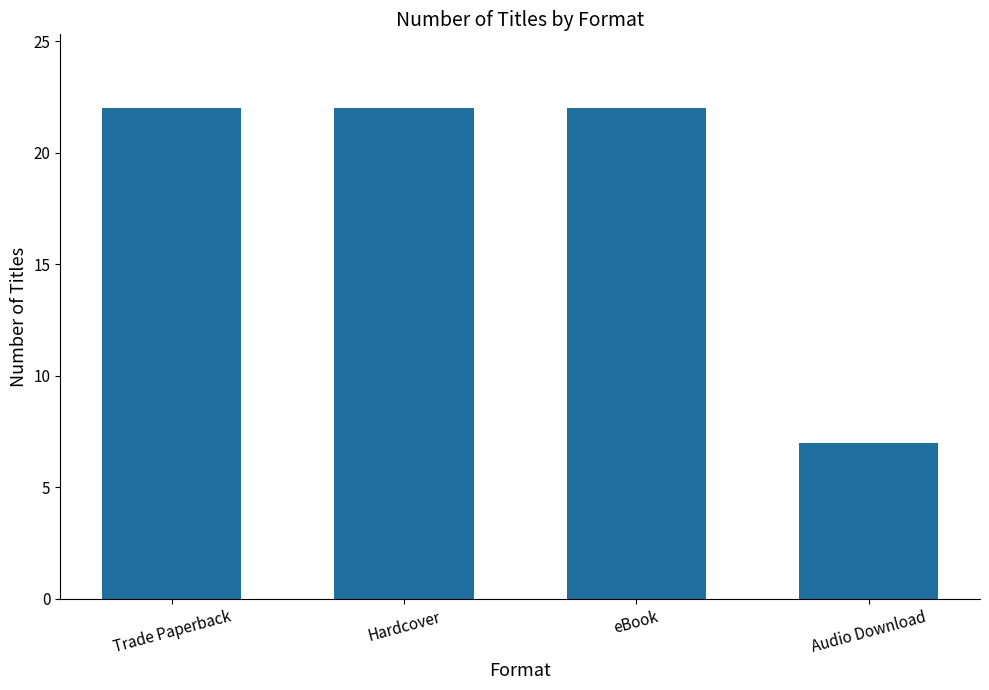

Reading left to right, extract all data points from this chart.

22	22	22	7